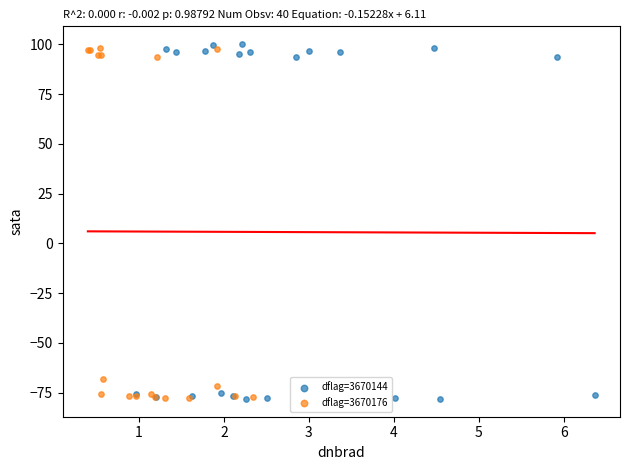

Which series contains the highest Y value?

dflag=3670144